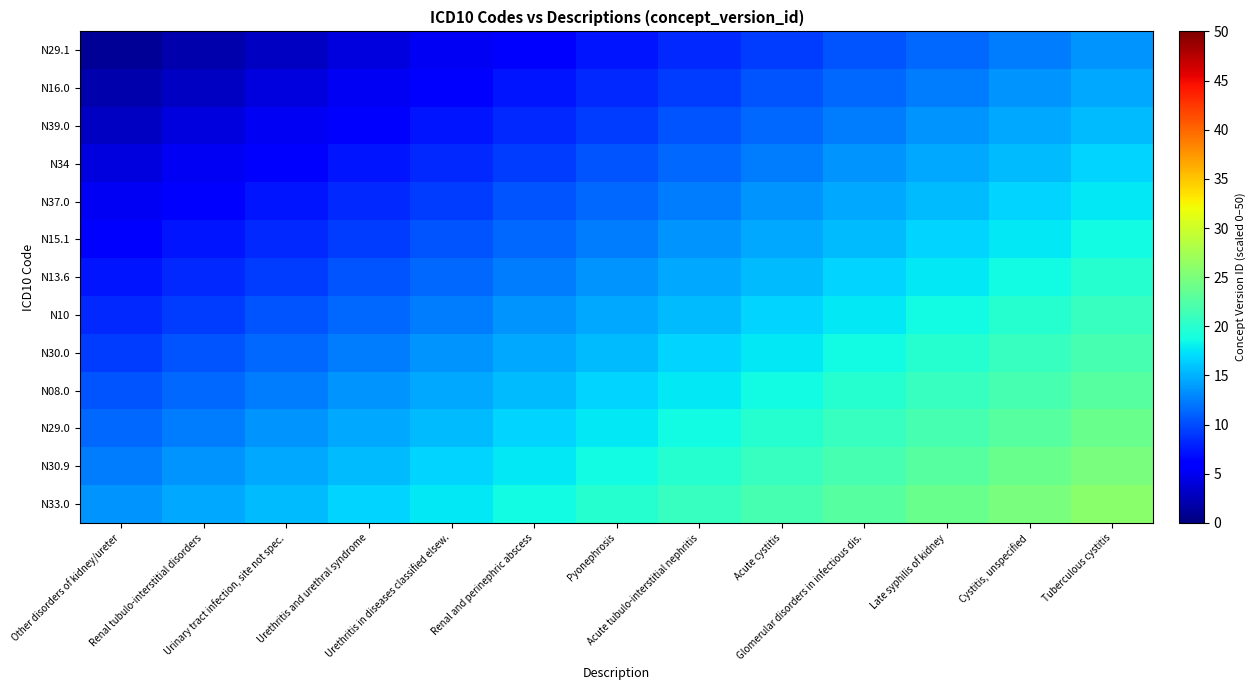

At which category is the sum across all series the highest?

Tuberculous cystitis